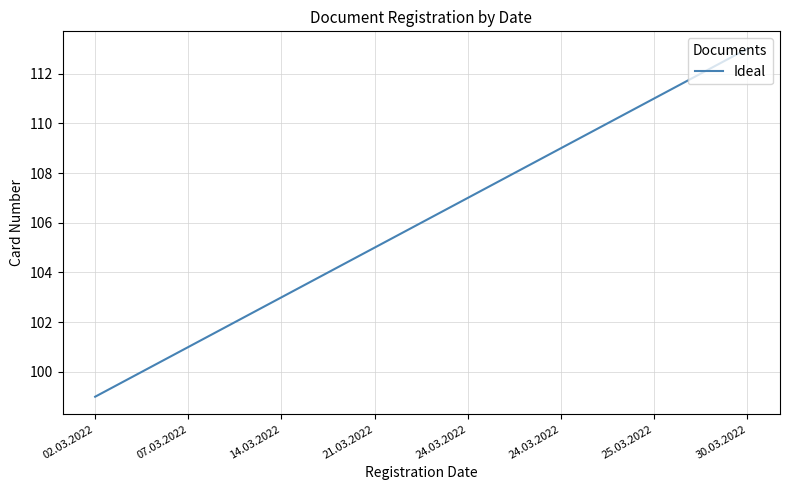

What is the smallest value displayed?

99